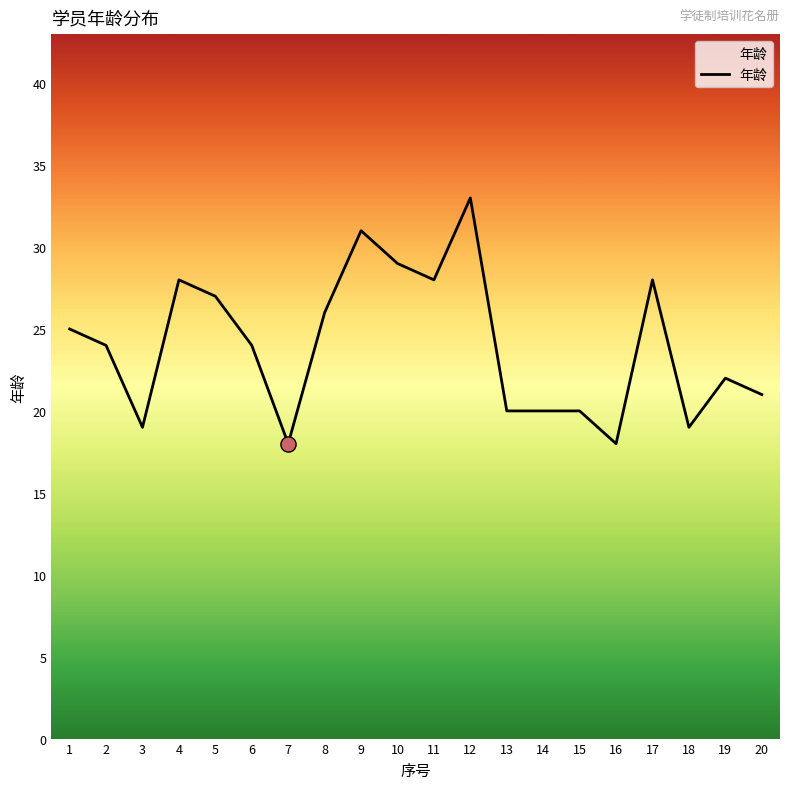

What is the change in value from 1 to 9?

+6